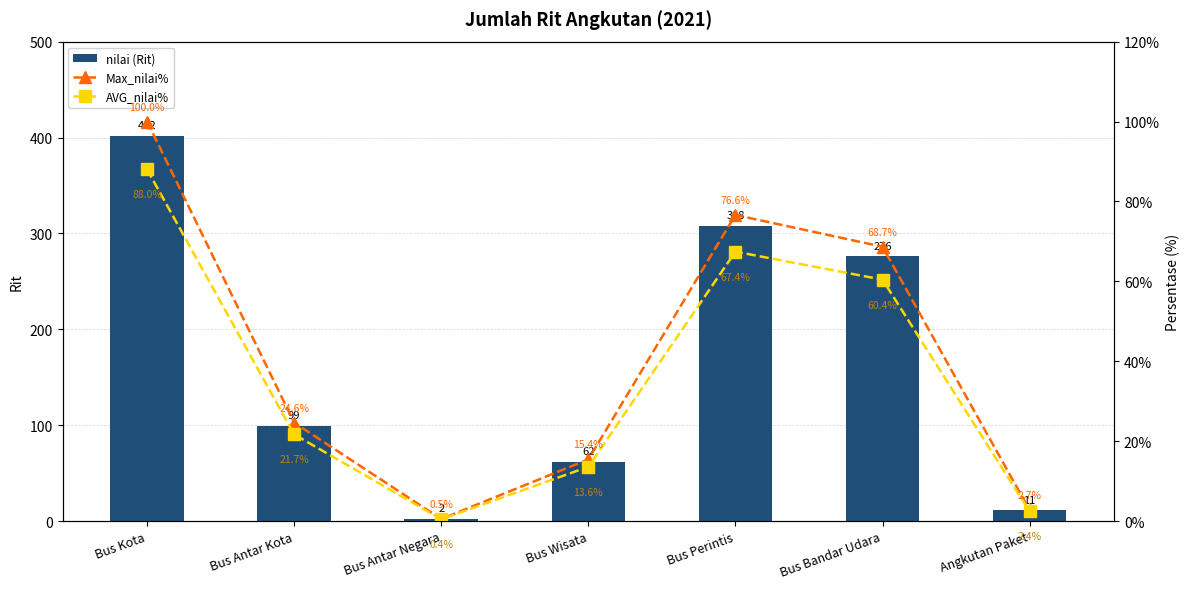

At which label is Max_nilai% closest to 50?

Bus Bandar Udara